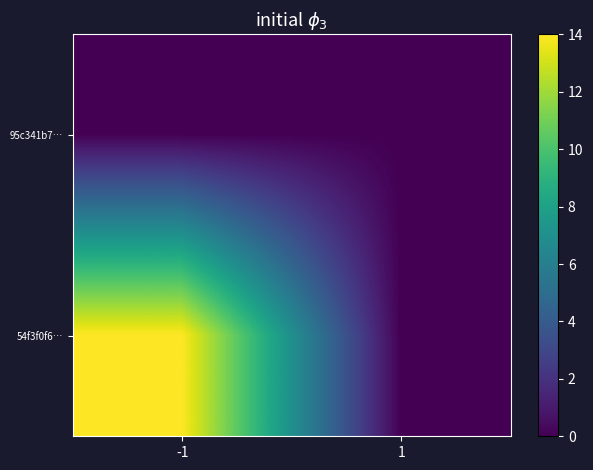

How many distinct data groups are displayed?

2